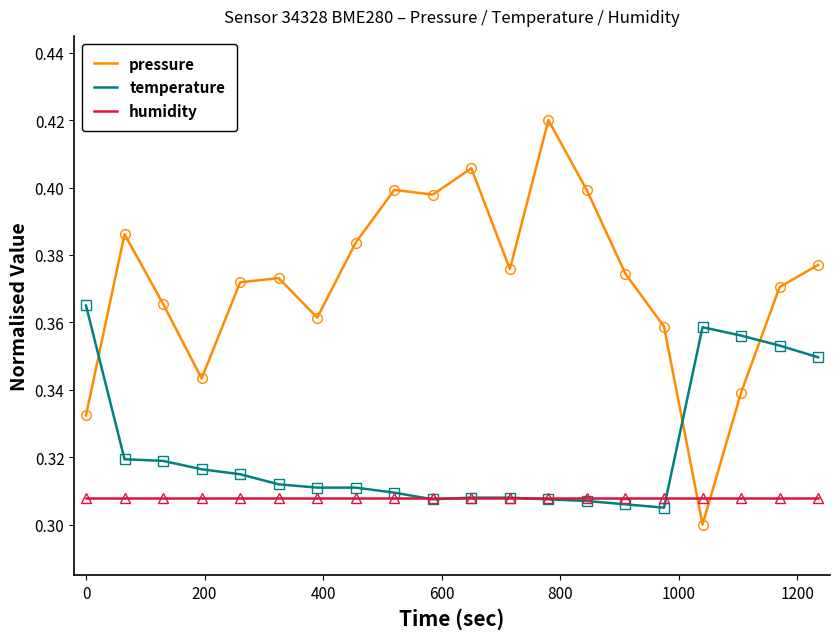

Is this an area chart (filled region under the line)?

No